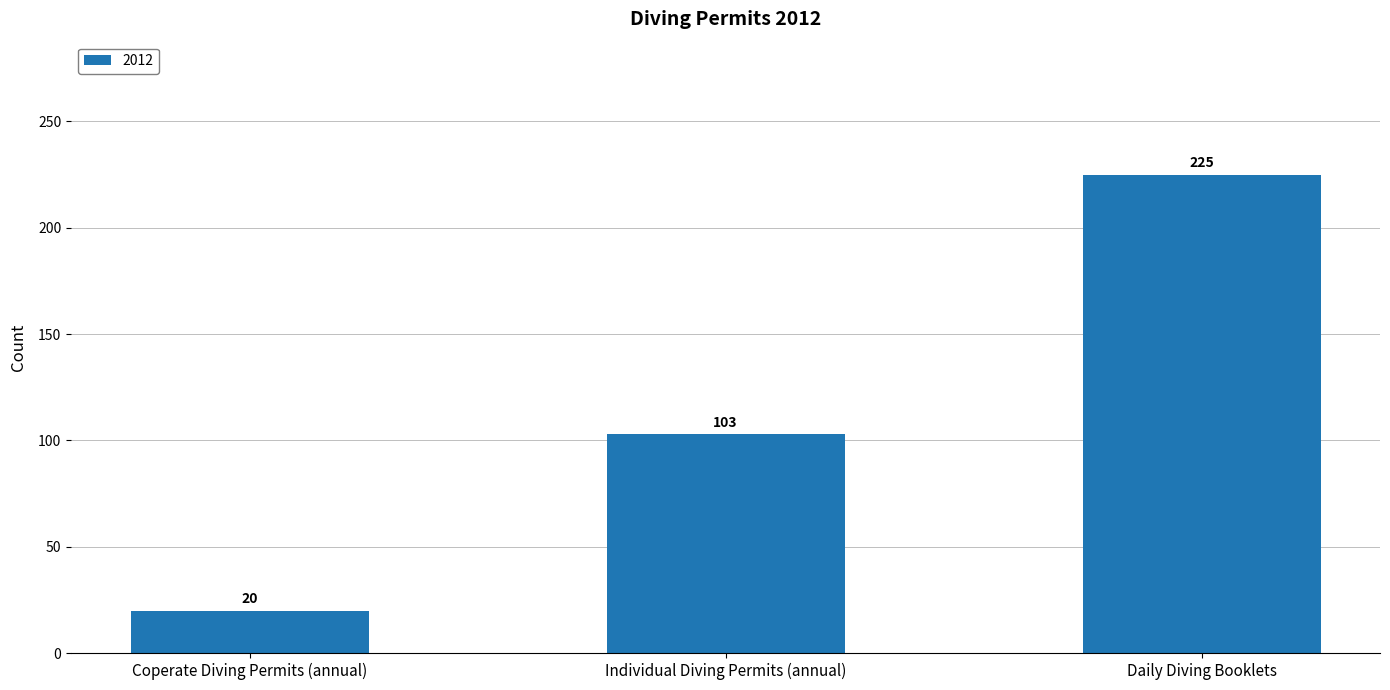

How many bars are there in total?

3